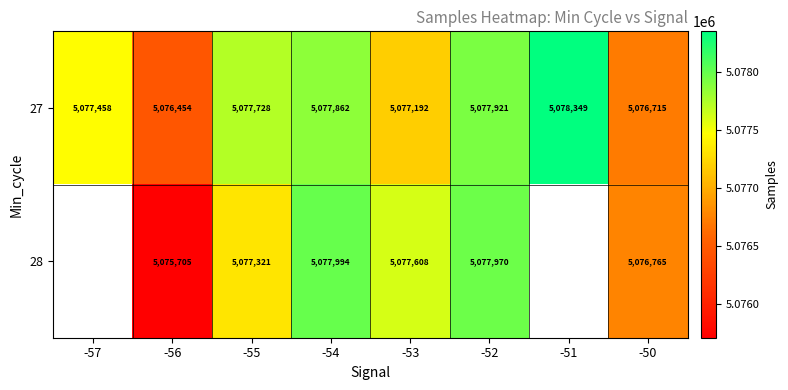

List the labels in order of 27 value, smallest first.

-56, -50, -53, -57, -55, -54, -52, -51